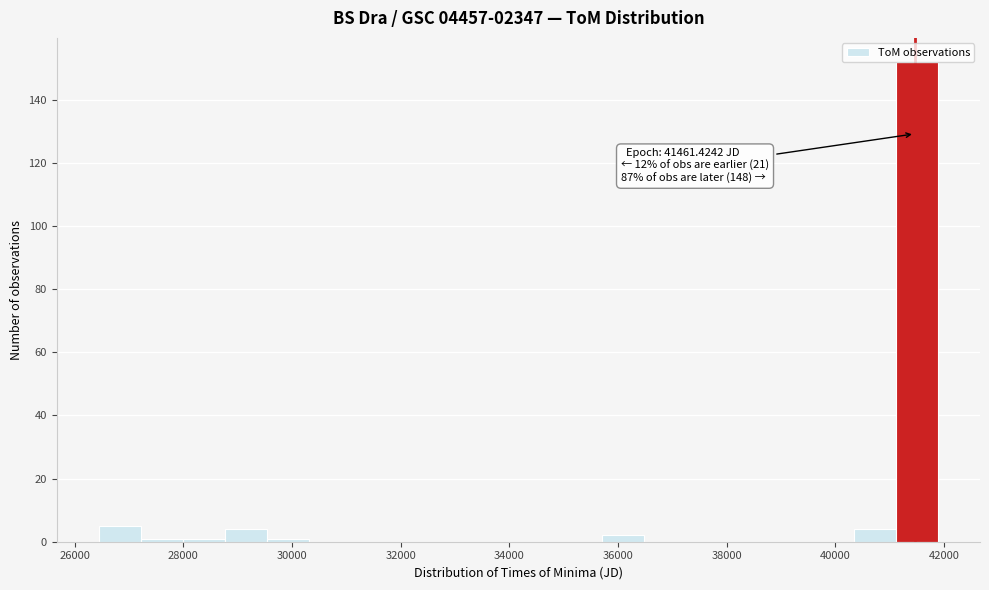

Around what value on the x-axis is the tallest bar? Give the approximate position of its centre, as read against the axis.

41600